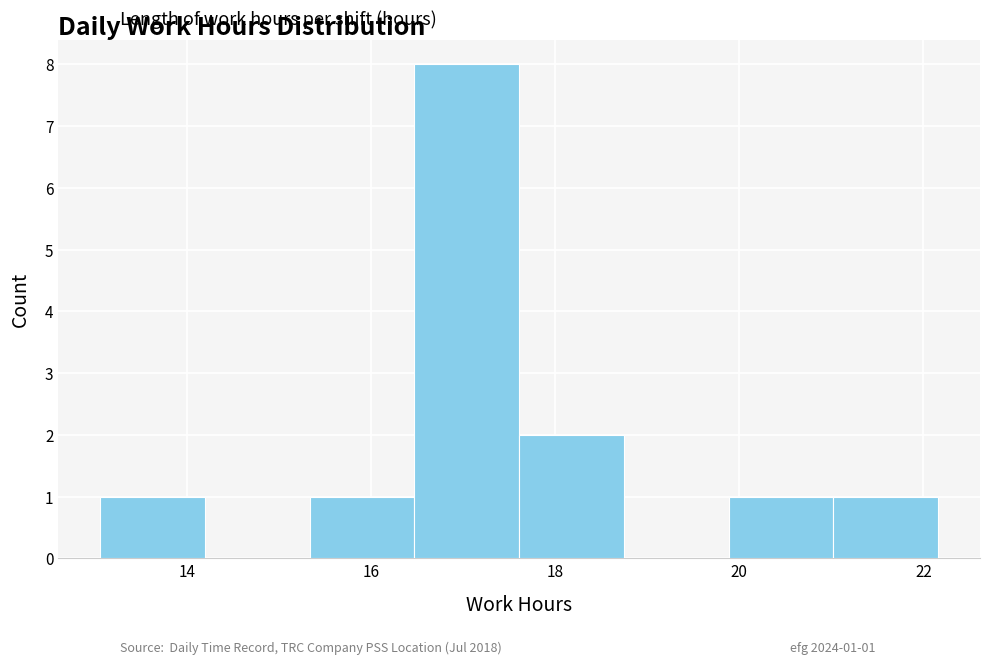

Over which range of the x-axis is the bar tallest?

16.4 to 17.6